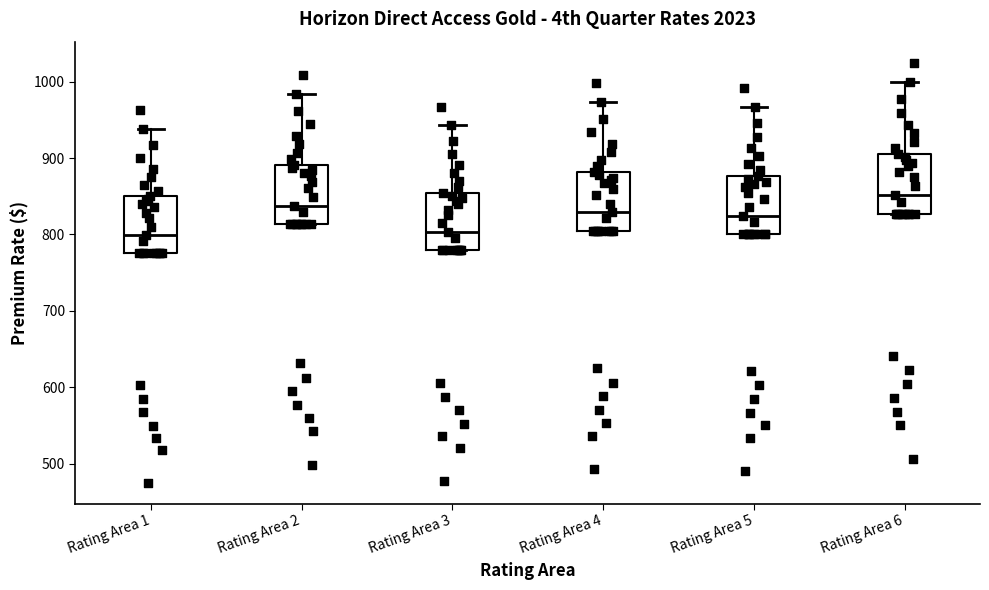

Reading left to right, transcribe this box plot: for each box, give where its median line is, the range the box spans, and where its two whiskers end, as read against the y-axis. The values are not printed on the chart, so give them approximately, as read against the axis.

Rating Area 1: median 800, box 780 to 850, whiskers 780 to 940
Rating Area 2: median 840, box 810 to 890, whiskers 810 to 980
Rating Area 3: median 800, box 780 to 850, whiskers 780 to 940
Rating Area 4: median 830, box 810 to 880, whiskers 810 to 970
Rating Area 5: median 820, box 800 to 880, whiskers 800 to 970
Rating Area 6: median 850, box 830 to 910, whiskers 830 to 1000